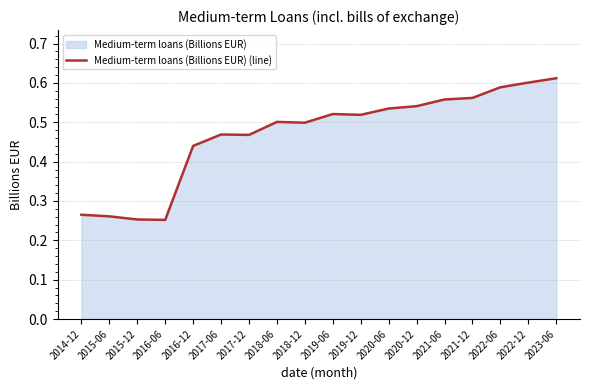

The chart shows a value of 0.9 at 2023-06. True or false?

False